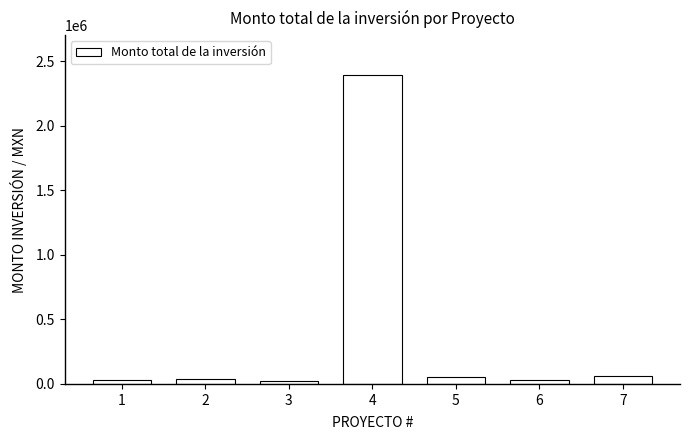

How many bars are there in total?

7